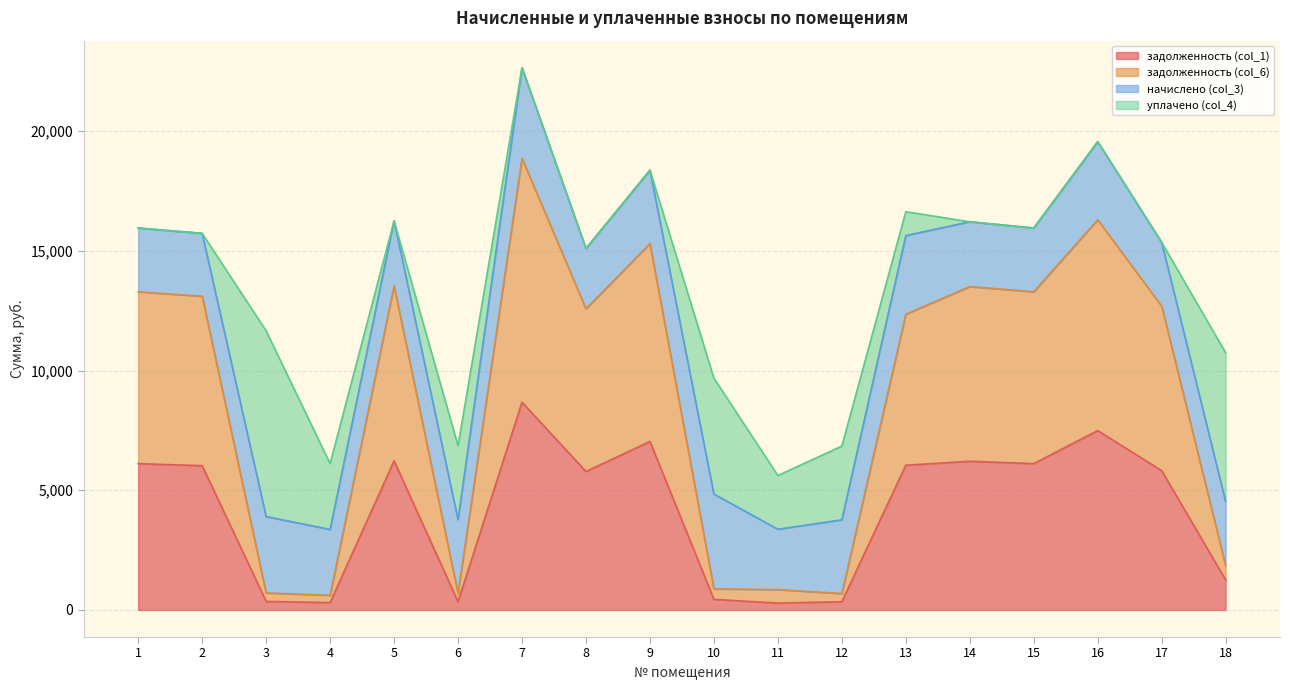

What is the value of the задолженность (col_6) point at the 5th from the left?

13542.0